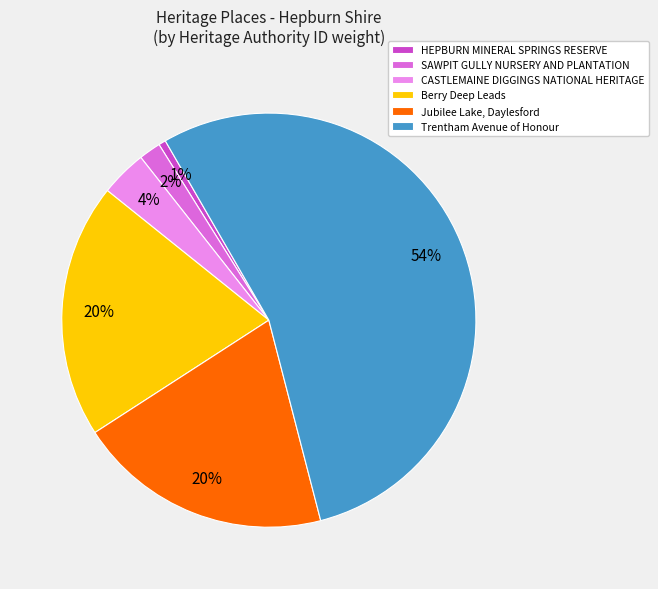

How many slices are in this pie chart?

6